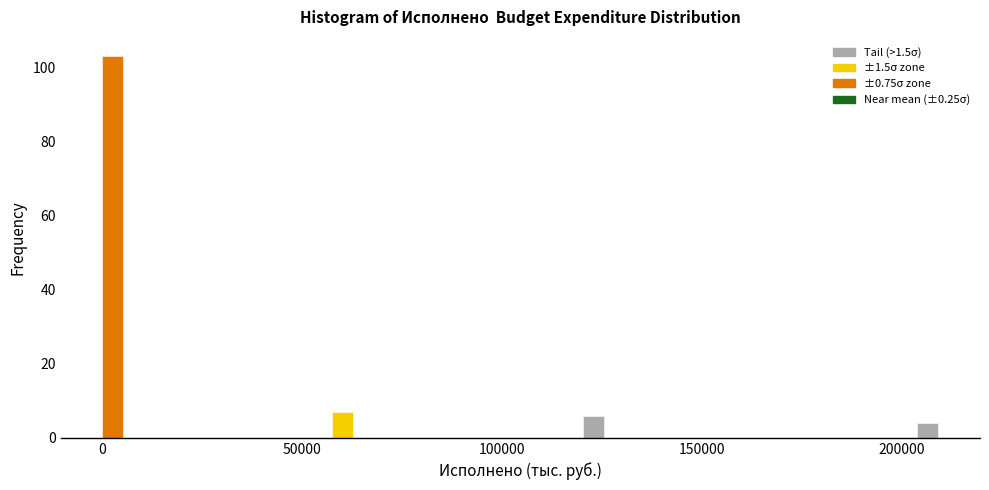

Read against the x-axis, roughly where is the centre of the tallest bar?

5000